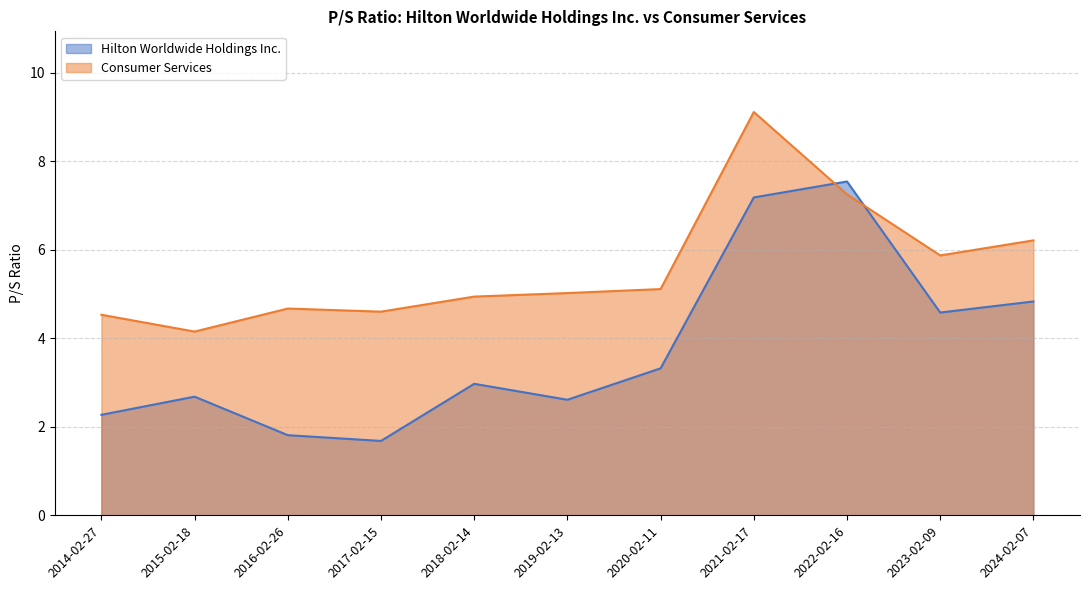

What is the difference between the second highest and minimum values in the Hilton Worldwide Holdings Inc. series?

5.5